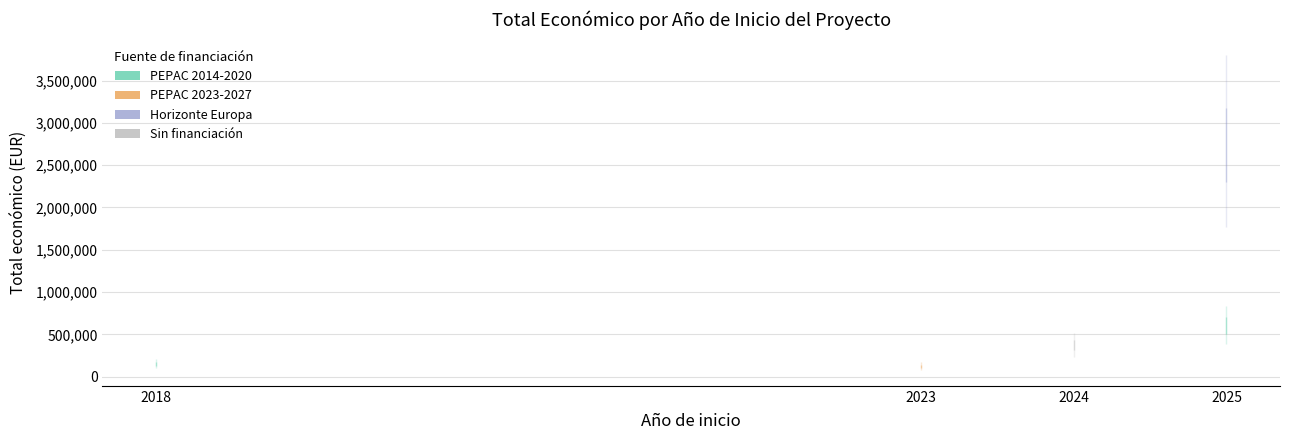

True or false: PEPAC 2014-2020 and PEPAC 2023-2027 cross at least once.

False